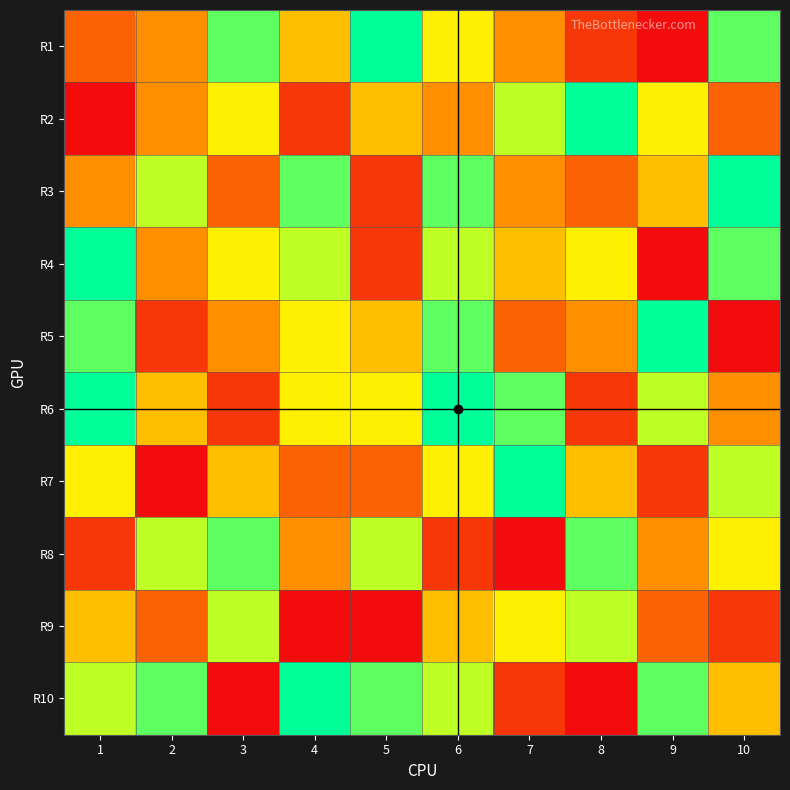

Which has a higher value, 5 or 10?

5